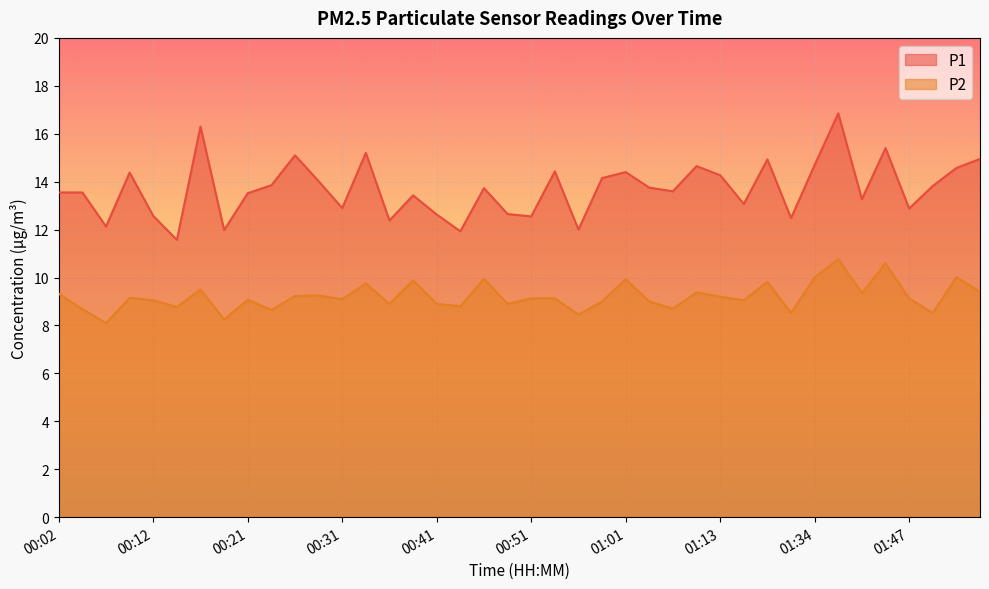

How many interior local valleys does the P2 series have?

14